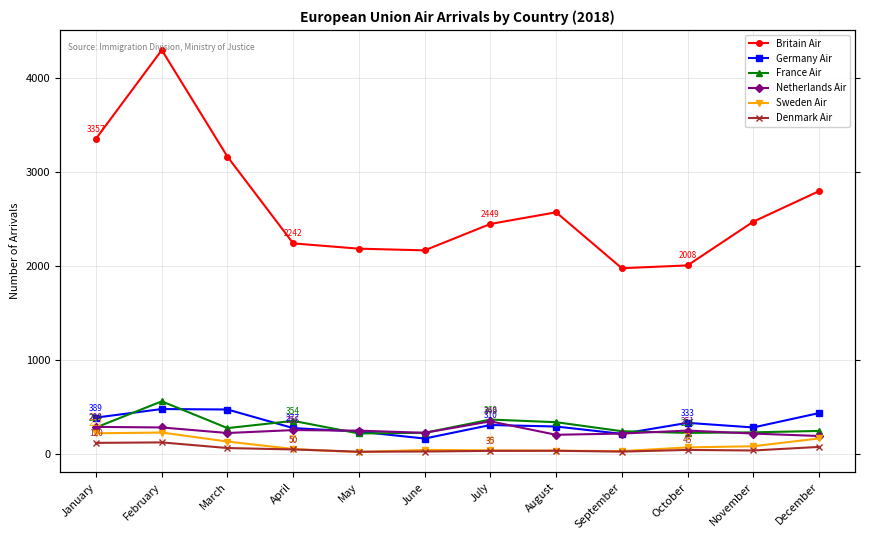

What is the value of the Britain Air point at the 9th from the left?

1978